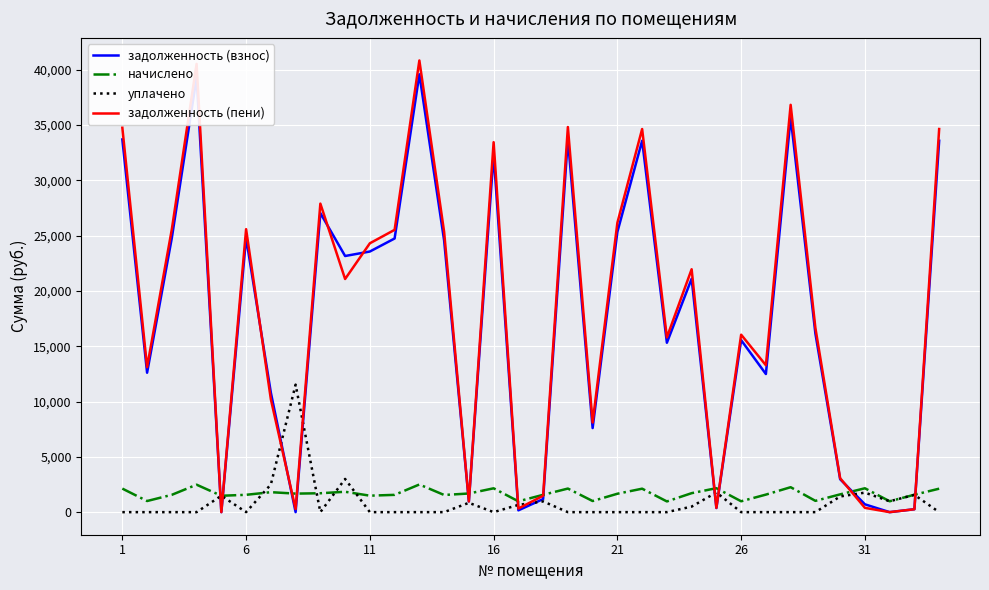

What is the maximum value shown in the chart?

40828.1